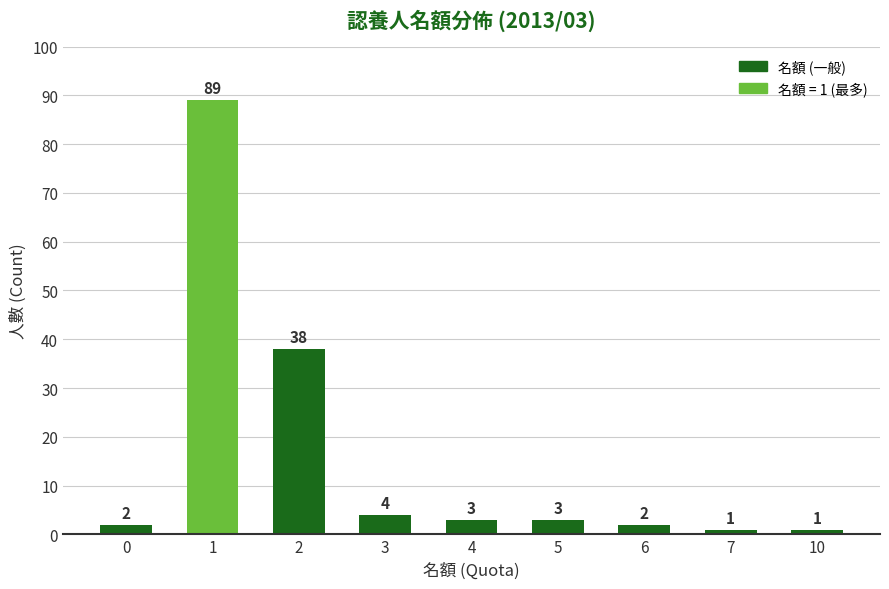

What is the change in value from 3 to 4?

-1